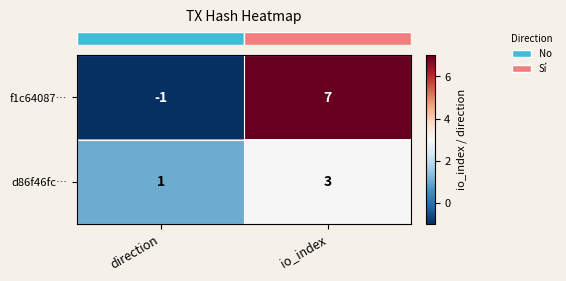

Which category has the highest value across all series?

io_index